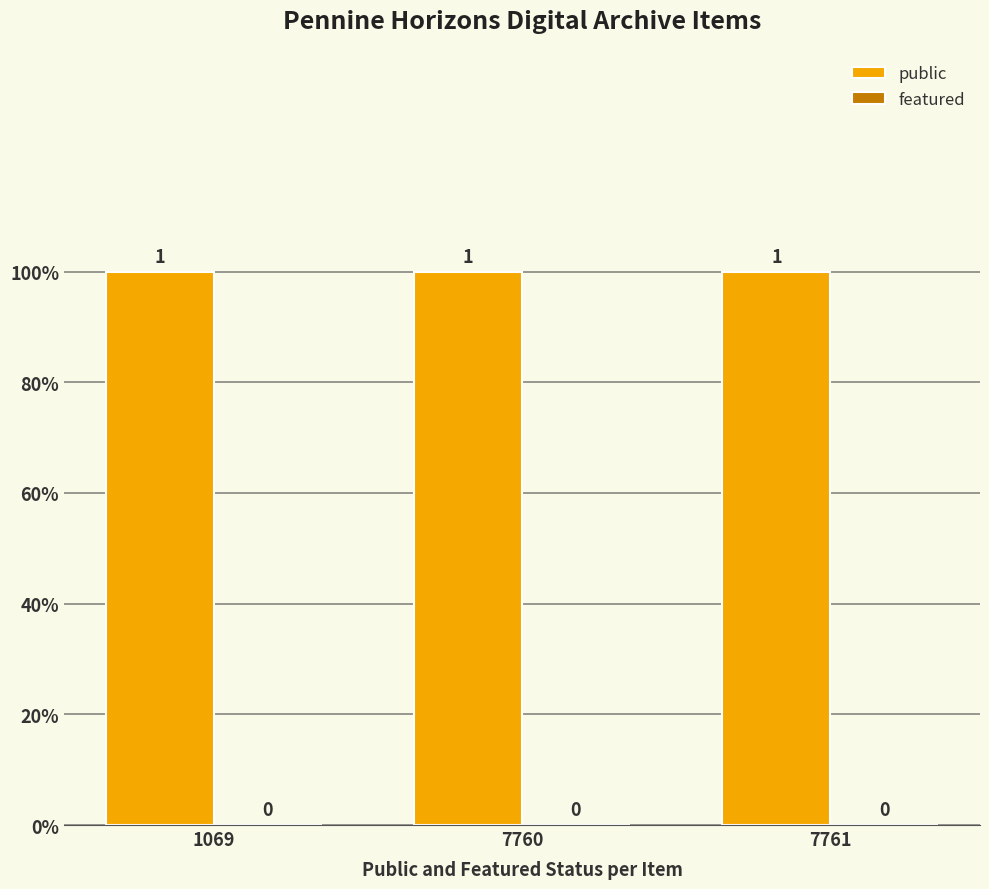

Is the value of featured at 7761 greater than the value of public at 7760?

No